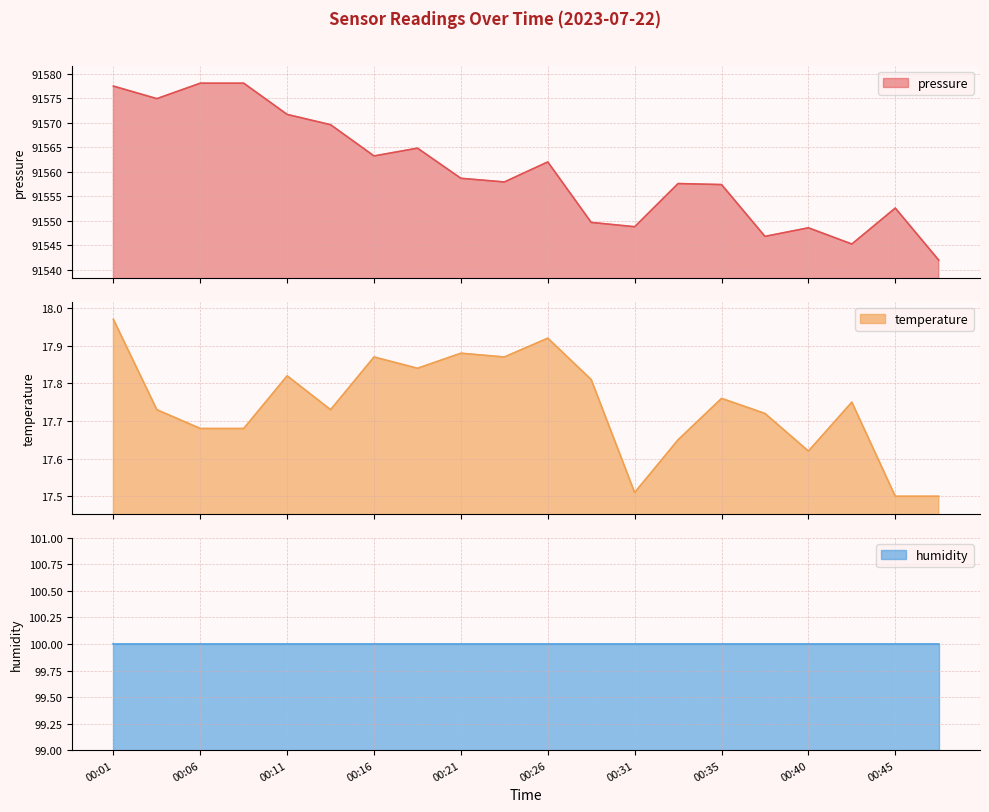

What is the value of the pressure point at the 6th from the left?

91569.6